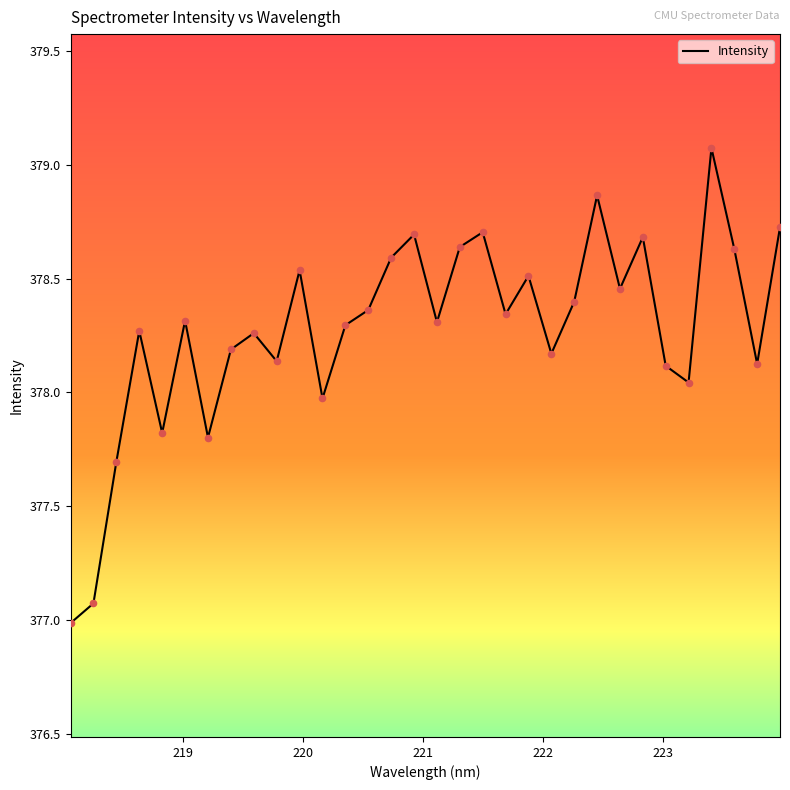

What is the difference between the maximum and minimum values?

2.1